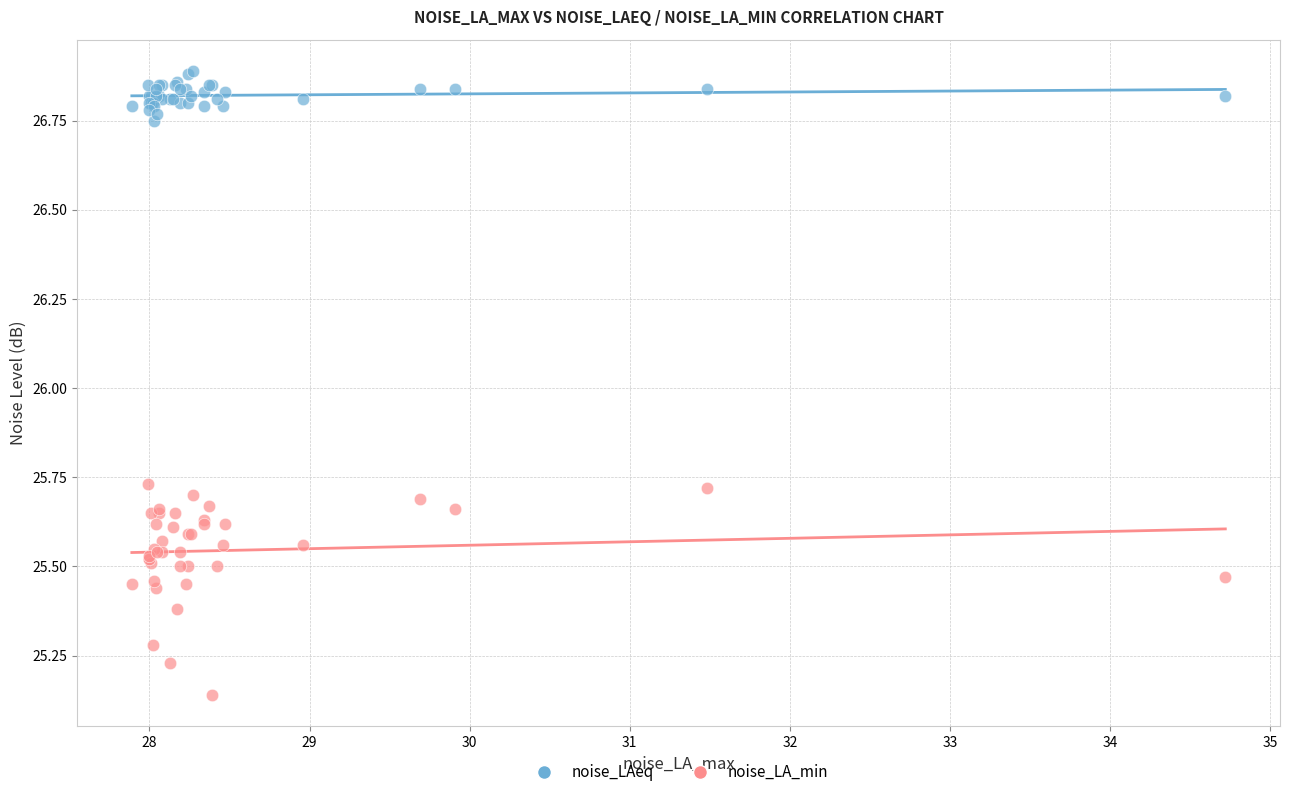

Which series reaches the minimum Y coordinate?

noise_LA_min